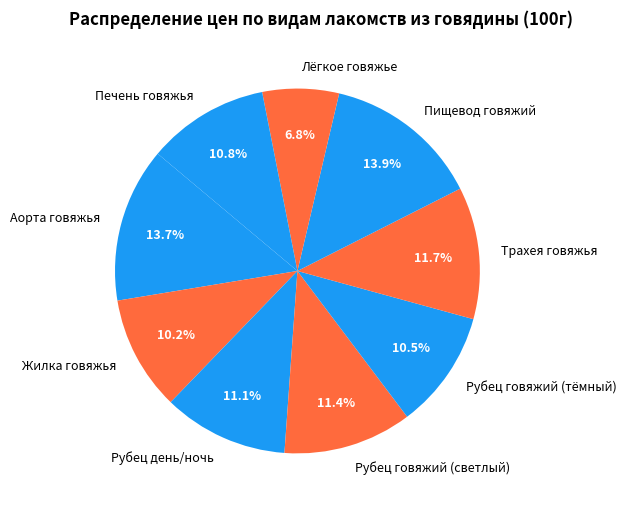

To the nearest percent, what is the difference between the largest and smallest slice percentages?

7%